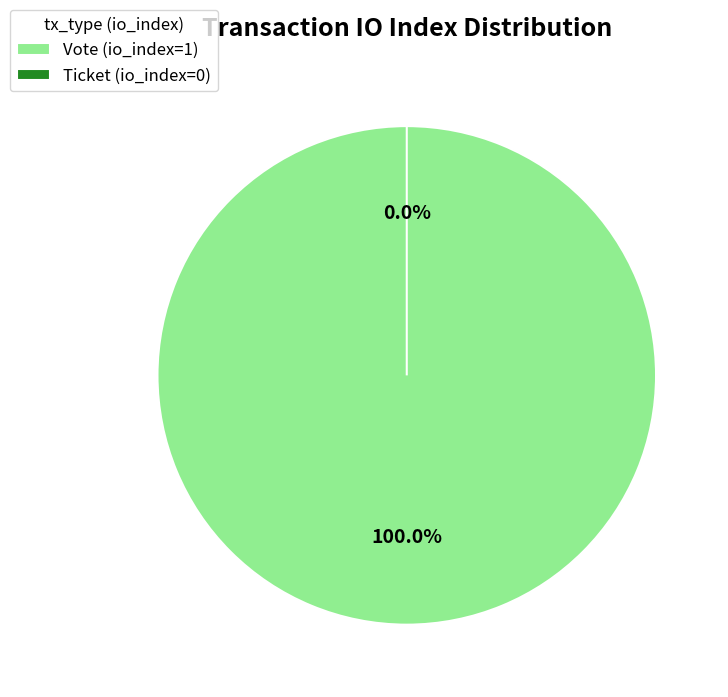

Count the number of slices in the pie.

2